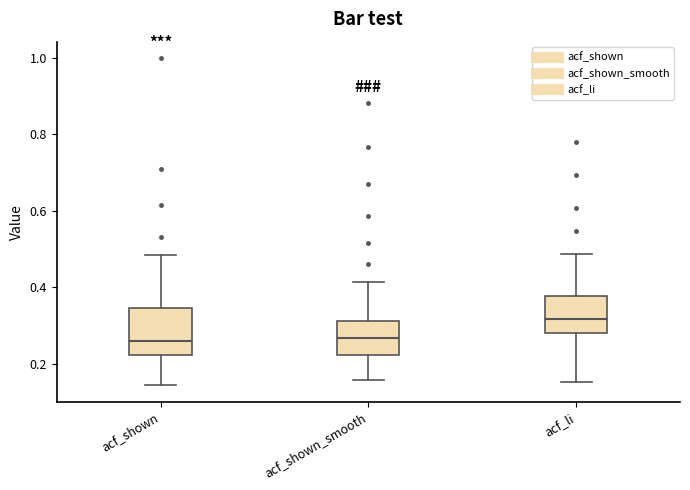

Reading left to right, read every box against the y-axis: the position of its median line, the range the box covers, and the ends of its whiskers. The values are not printed on the chart, so give them approximately, as read against the axis.

acf_shown: median 0.26, box 0.22 to 0.34, whiskers 0.14 to 0.48
acf_shown_smooth: median 0.26, box 0.22 to 0.32, whiskers 0.16 to 0.42
acf_li: median 0.32, box 0.28 to 0.38, whiskers 0.16 to 0.48